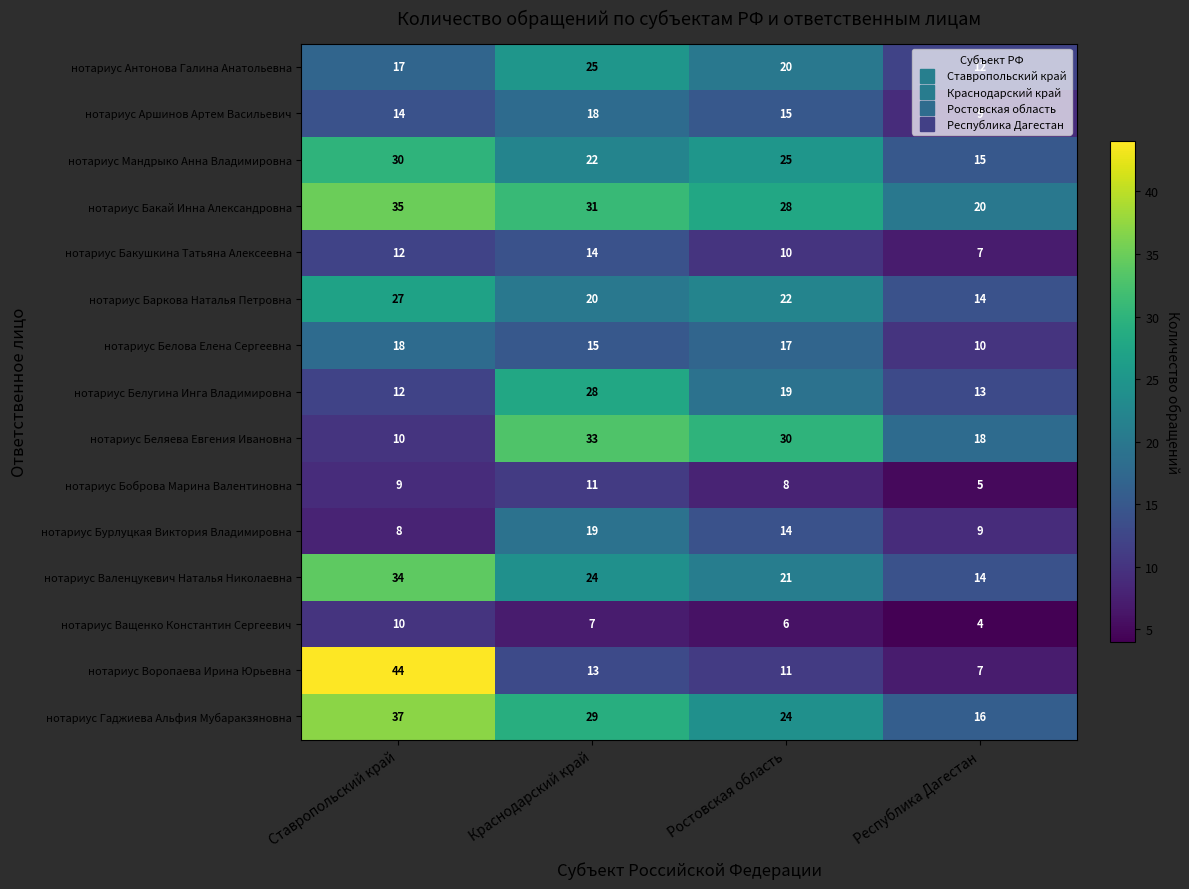

At how many categories does at least one series exceed 41?

1